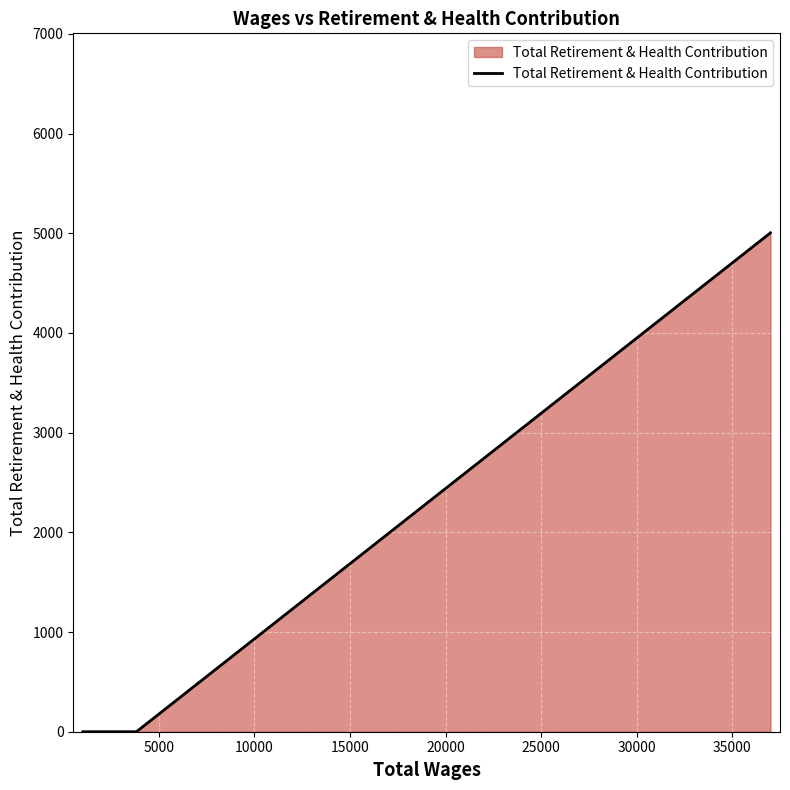

What is the maximum value shown in the chart?

5004